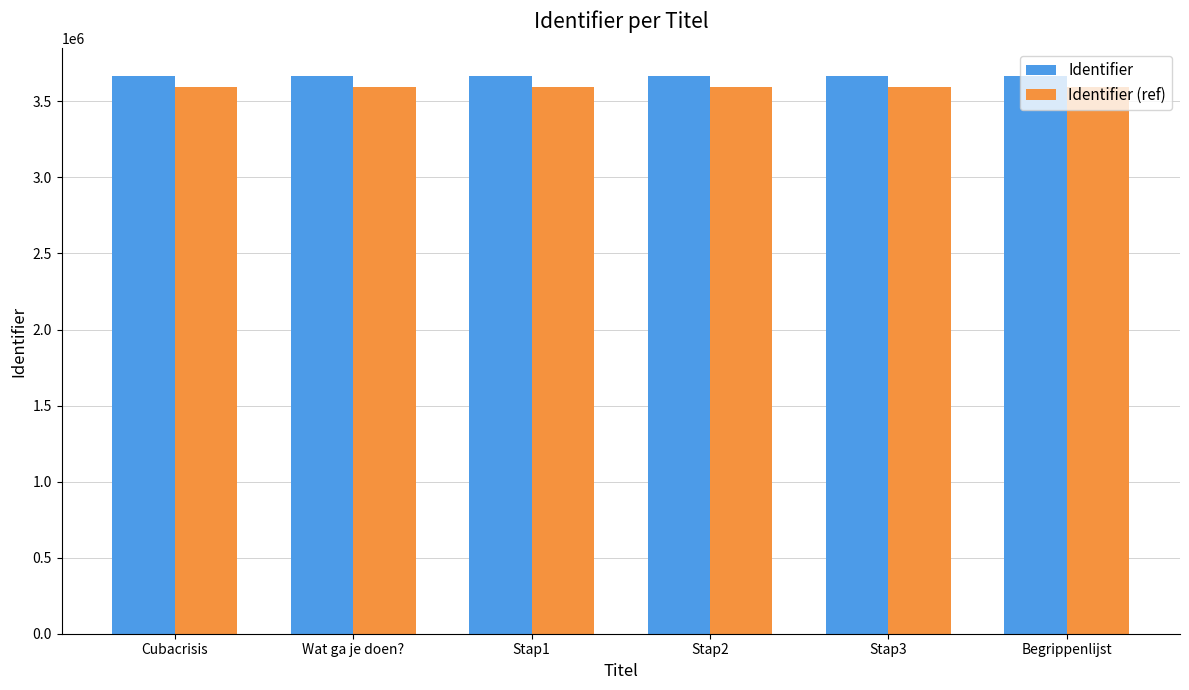

What are all the series names shown in the legend?

Identifier, Identifier (ref)